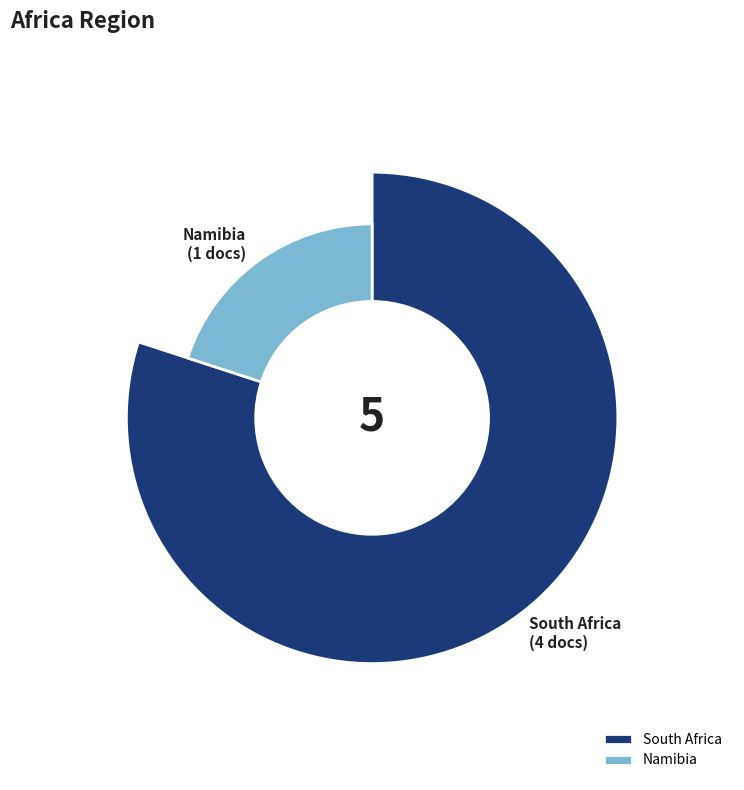

Which slice is the smallest?

Namibia